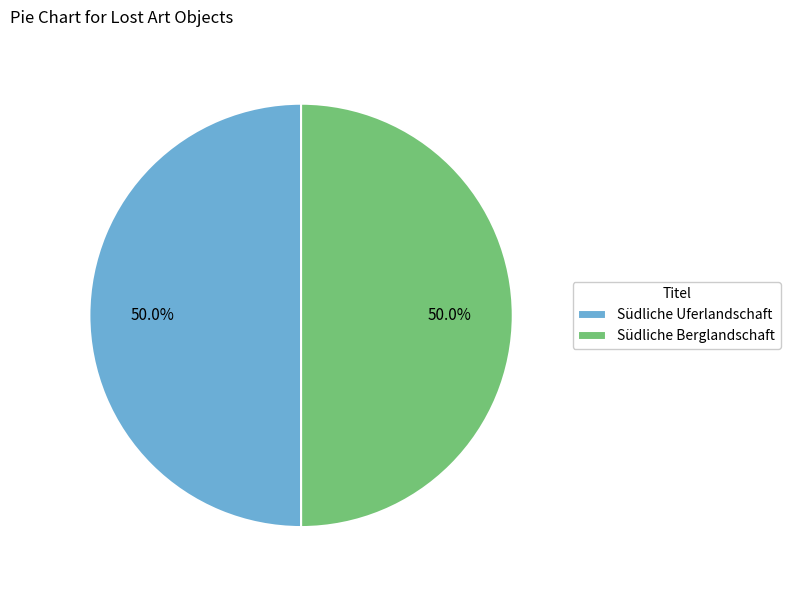

How many segments does this pie chart have?

2